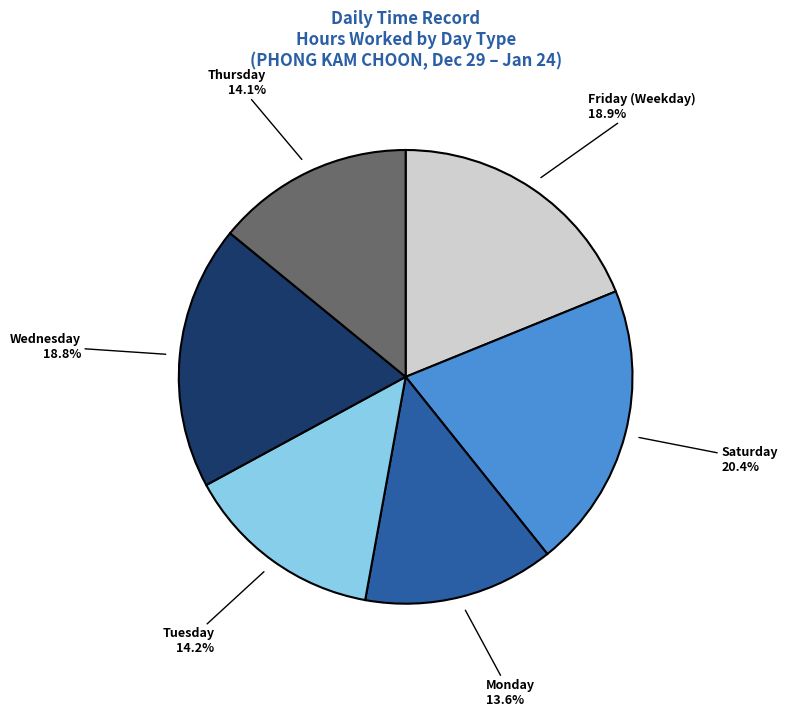

Is there any slice that represents more than half of the pie?

No